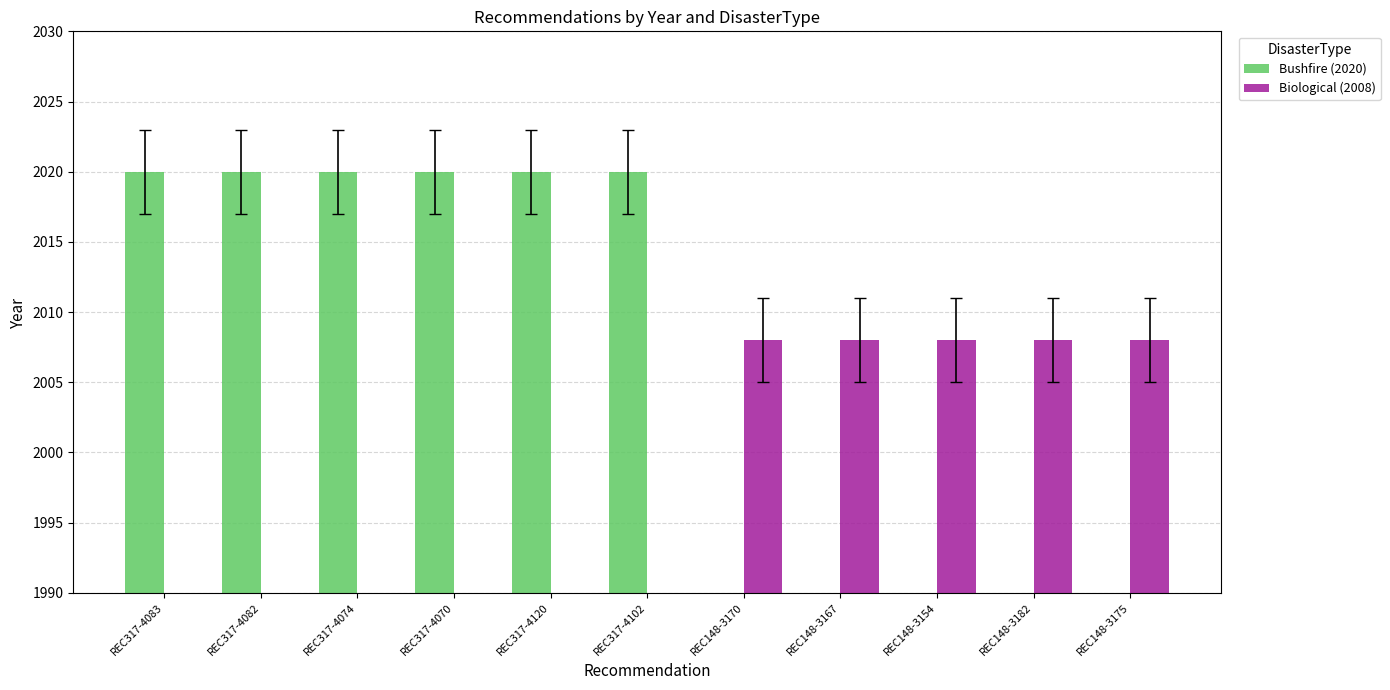

List the series in order of their overall mean, highest first.

Bushfire (2020), Biological (2008)